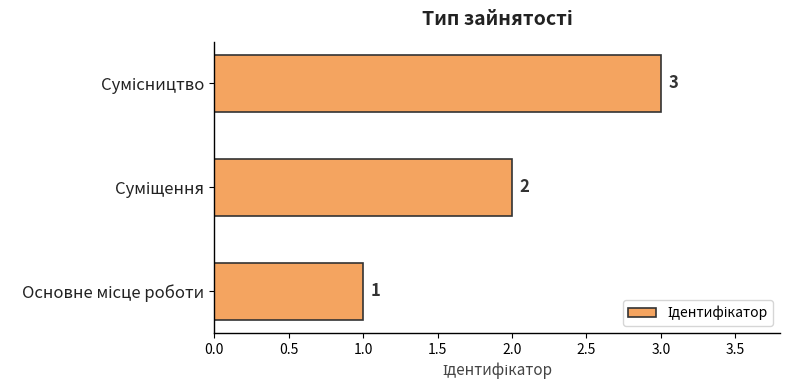

What is the sum of all values?

6